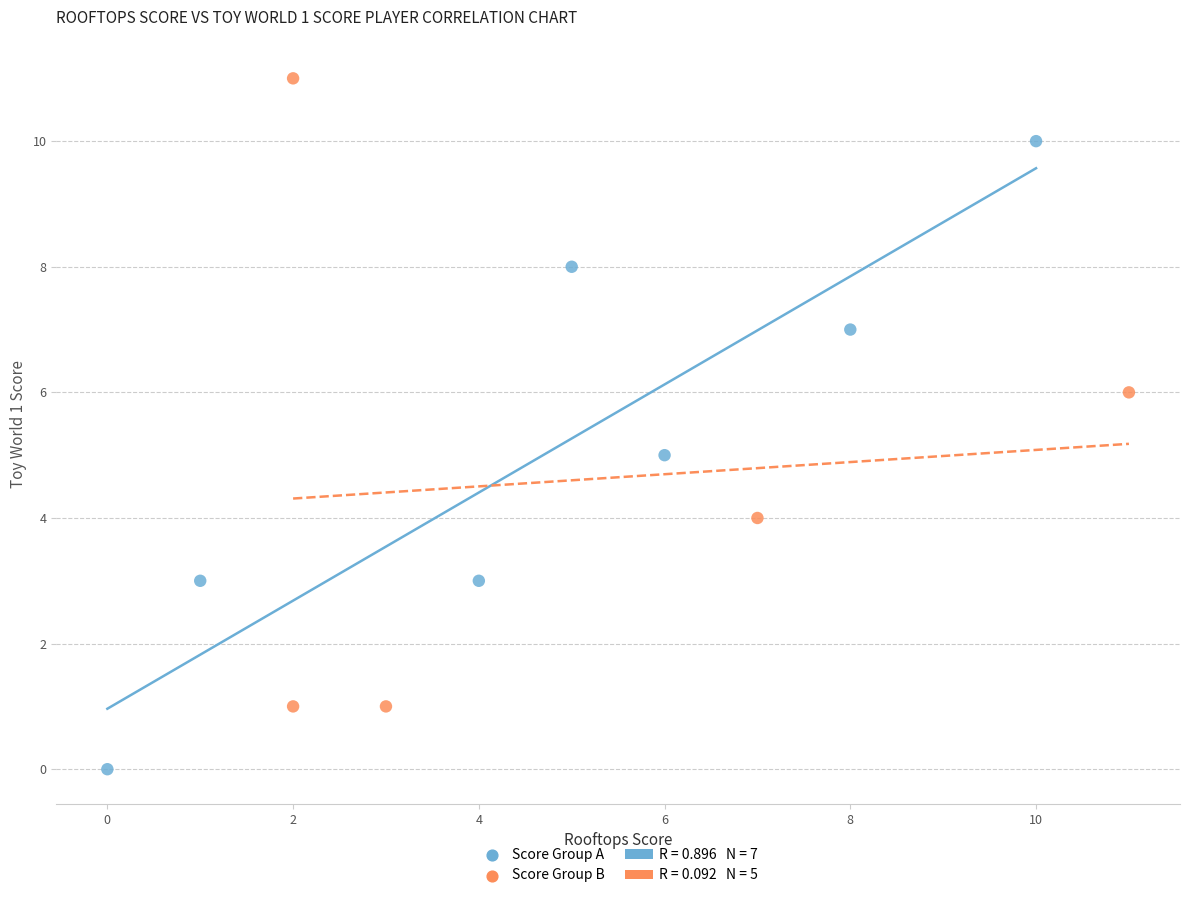

Which series contains the lowest Y value?

Score Group A